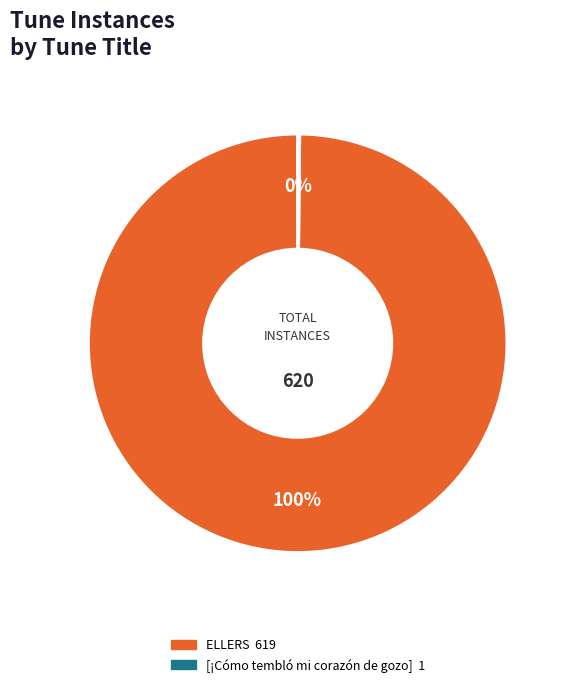

The ELLERS slice represents 100% of the pie. True or false?

True